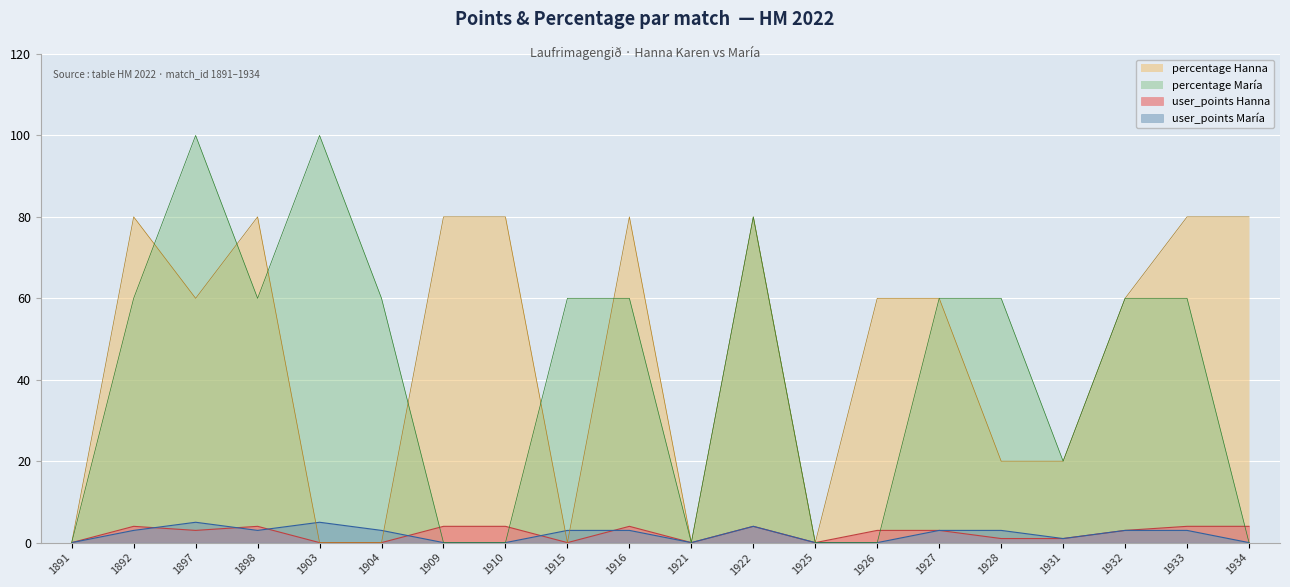

What is the difference between the user_points María values at 1927 and 1909?

3